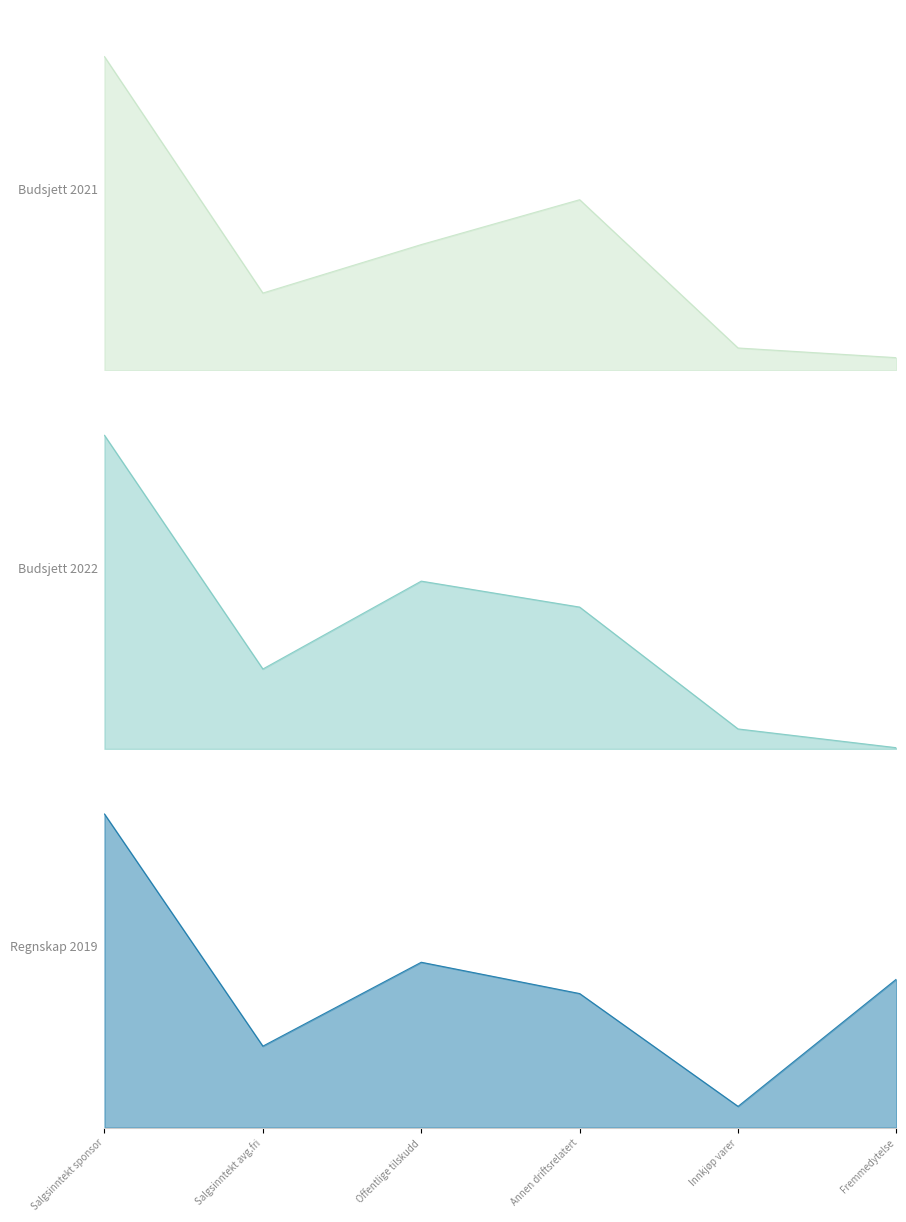

Does the chart display data point markers on the line(s)?

No